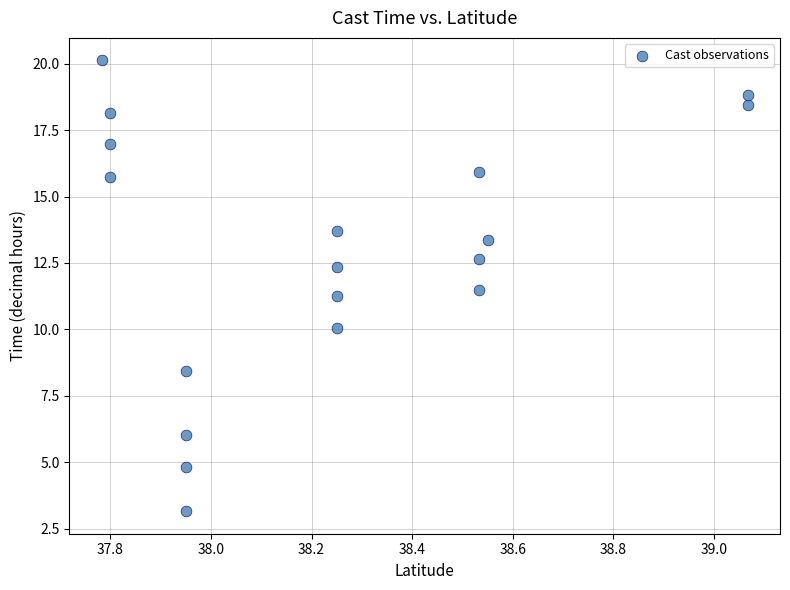

What is the range of X values (max minus min)?

1.3